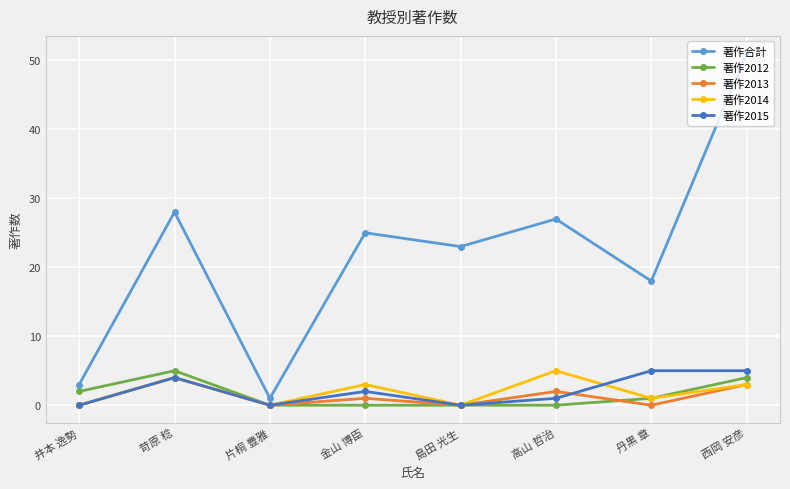

Does the chart have visible grid lines?

Yes